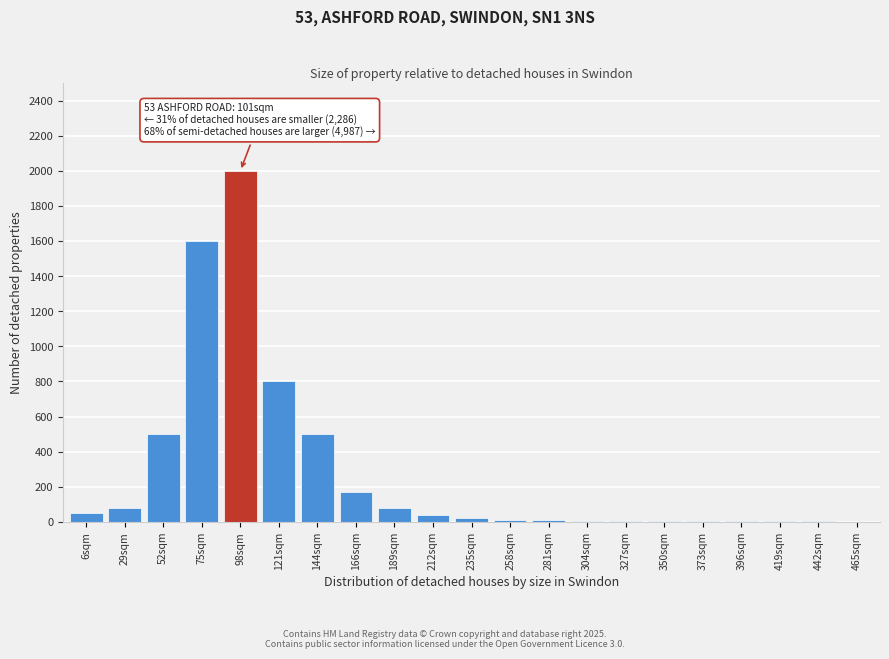

The value at 121sqm is 800. True or false?

True